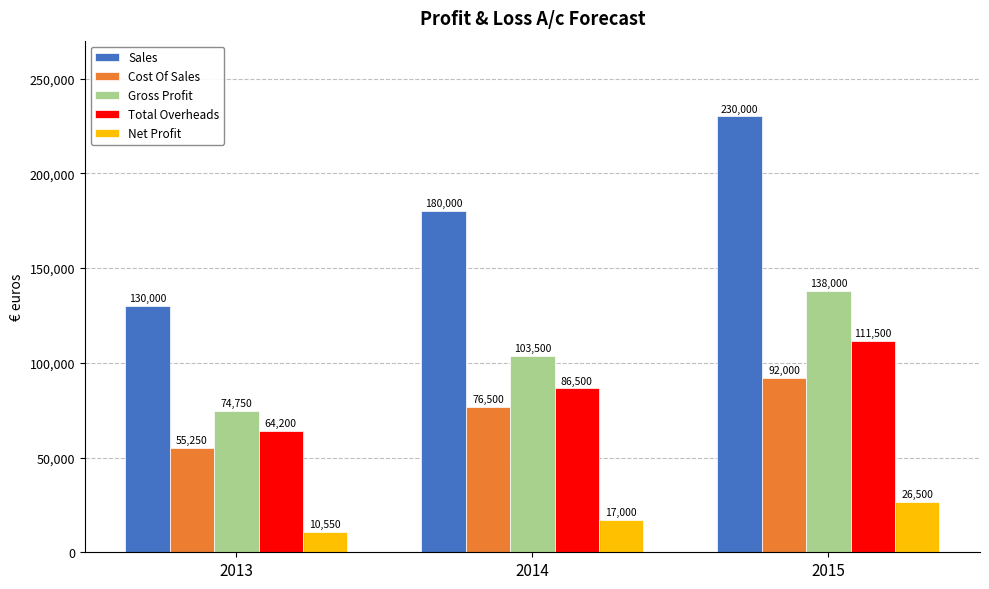

Reading left to right, list all the values displayed in this chart.

Sales: 2013=130000	2014=180000	2015=230000
Cost Of Sales: 2013=55250	2014=76500	2015=92000
Gross Profit: 2013=74750	2014=103500	2015=138000
Total Overheads: 2013=64200	2014=86500	2015=111500
Net Profit: 2013=10550	2014=17000	2015=26500